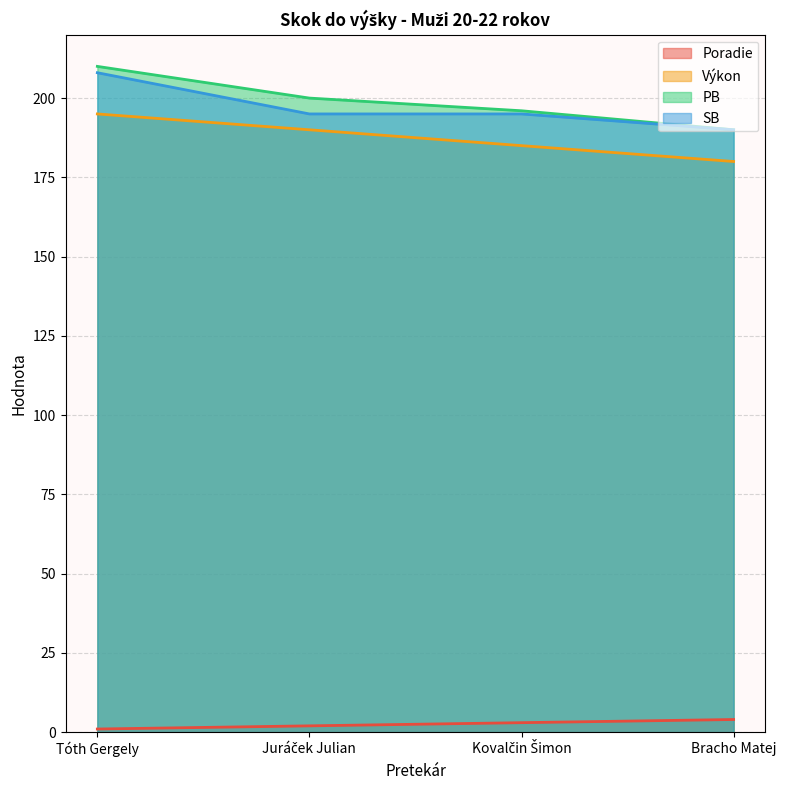

At which label does PB reach its peak?

Tóth Gergely